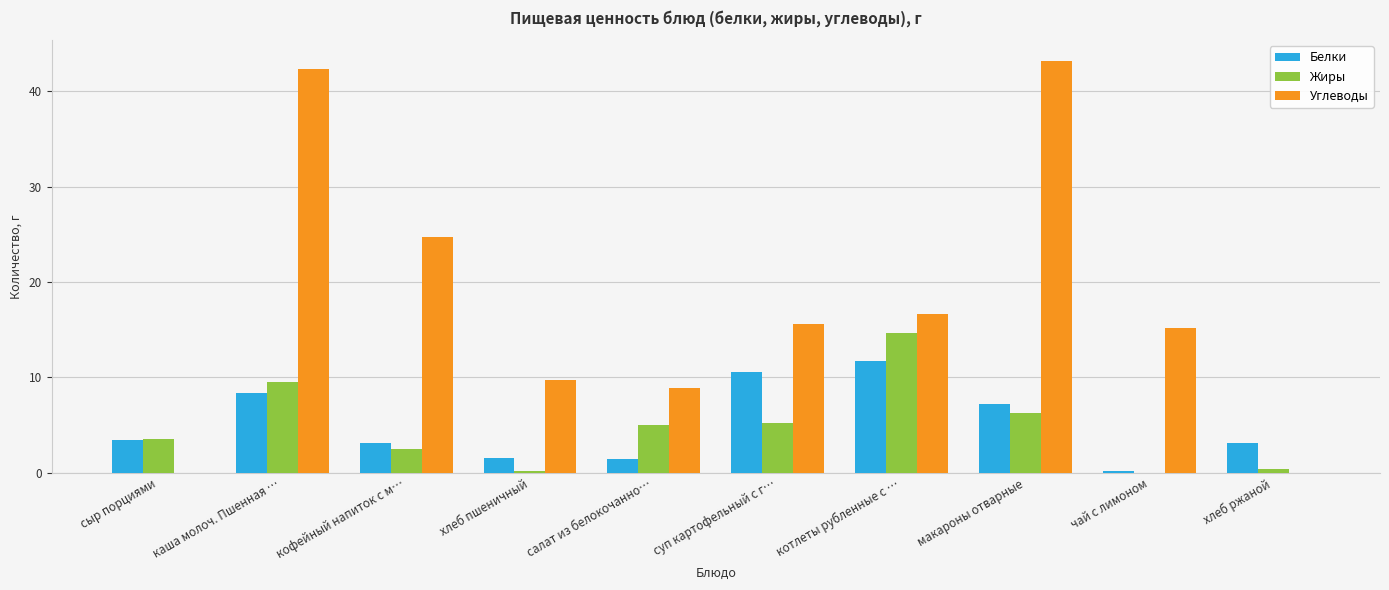

Is it true that Углеводы equals 25.0 at котлеты рубленные с …?

False